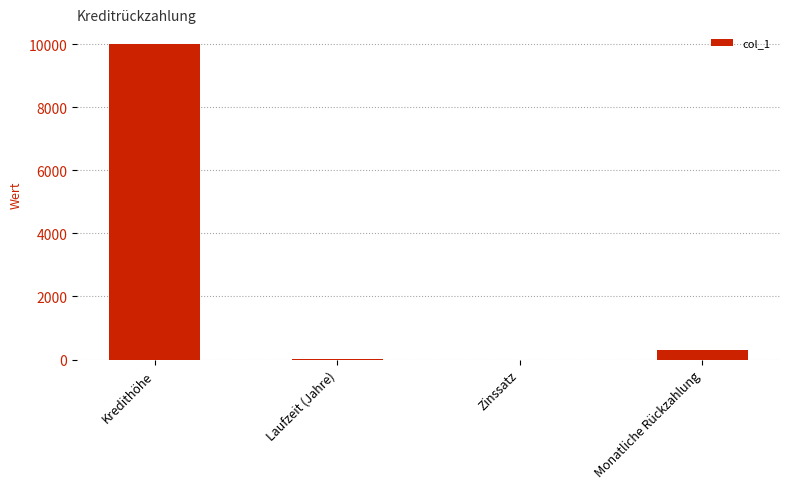

Between Laufzeit (Jahre) and Kredithöhe, which is larger?

Kredithöhe